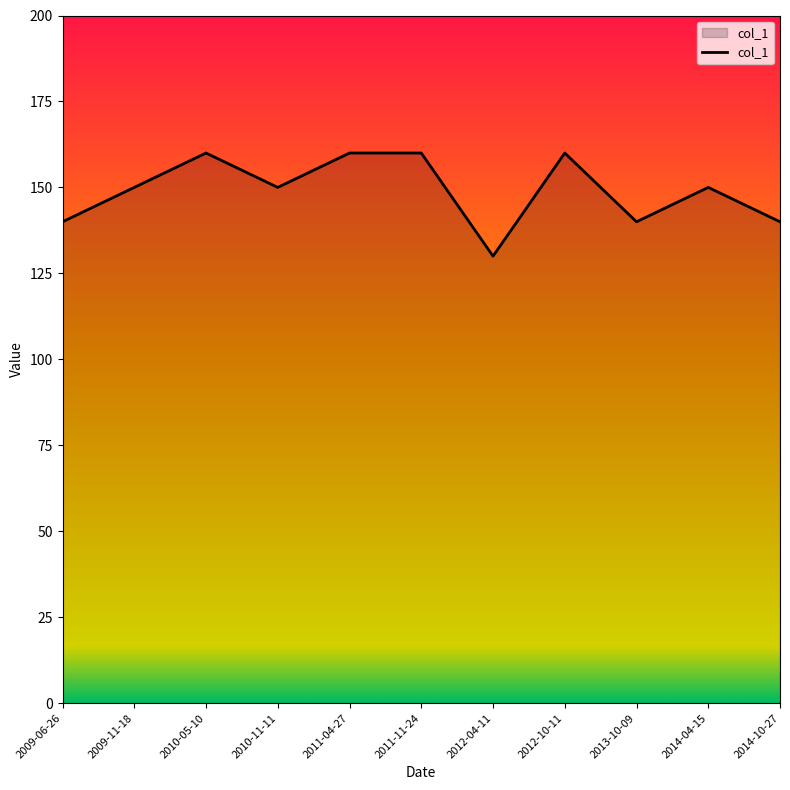

Which label corresponds to the smallest value in the chart?

2012-04-11